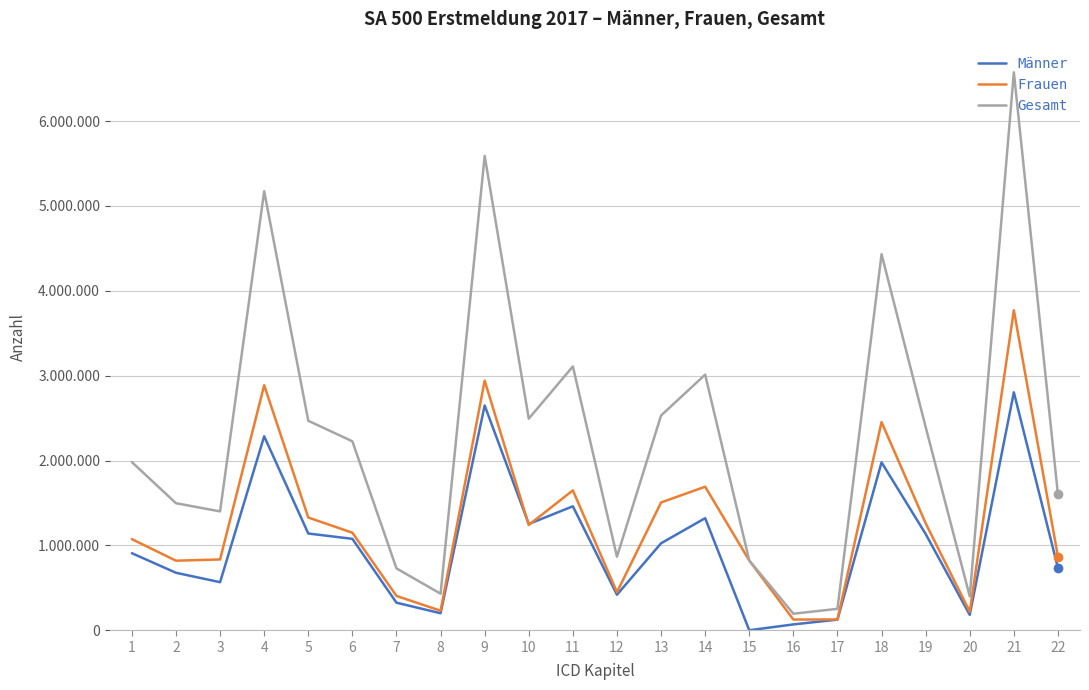

Does the chart have visible grid lines?

Yes